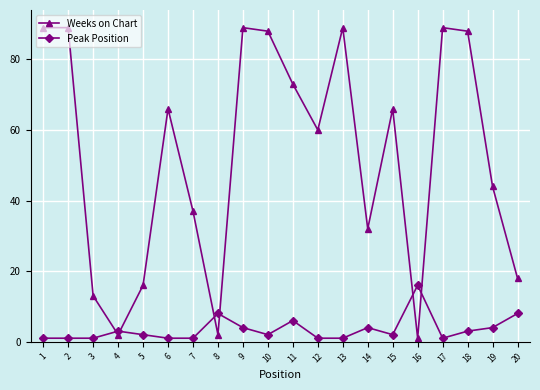

Is it true that Weeks on Chart equals 89 at 1?

True